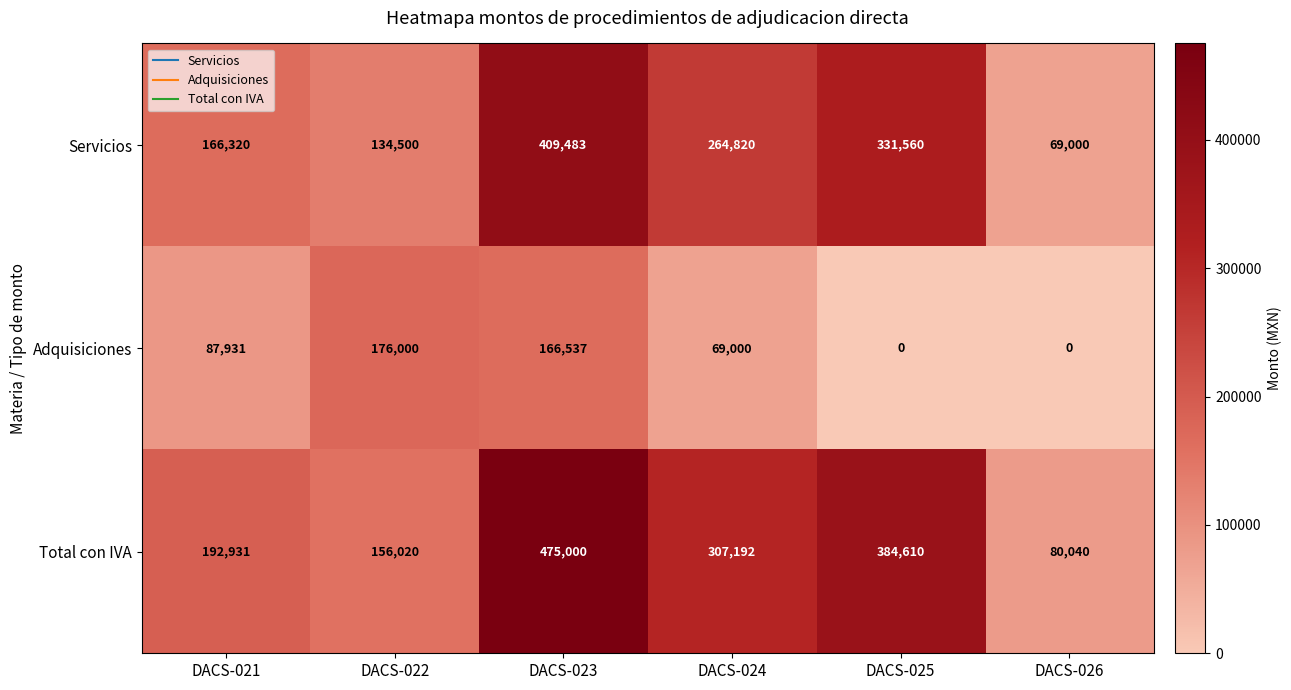

Rank the series by their maximum value, from lowest to highest.

Adquisiciones, Servicios, Total con IVA